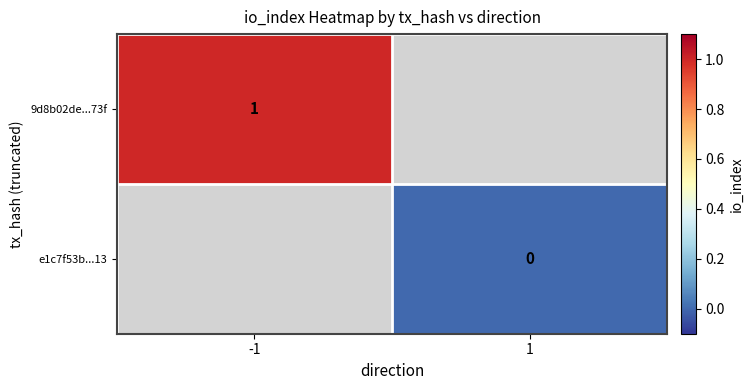

Which series has the largest range (max minus min)?

9d8b02de...73f